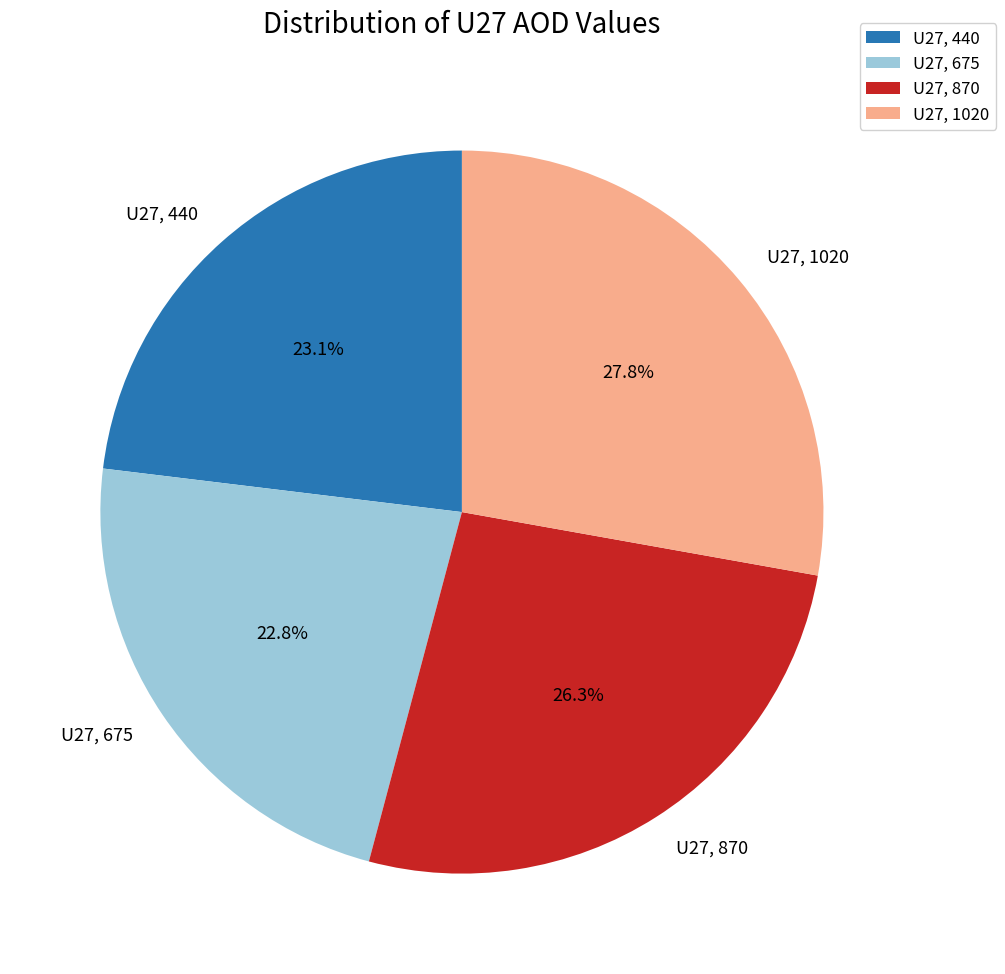

True or false: U27, 675 accounts for 29% of the total.

False